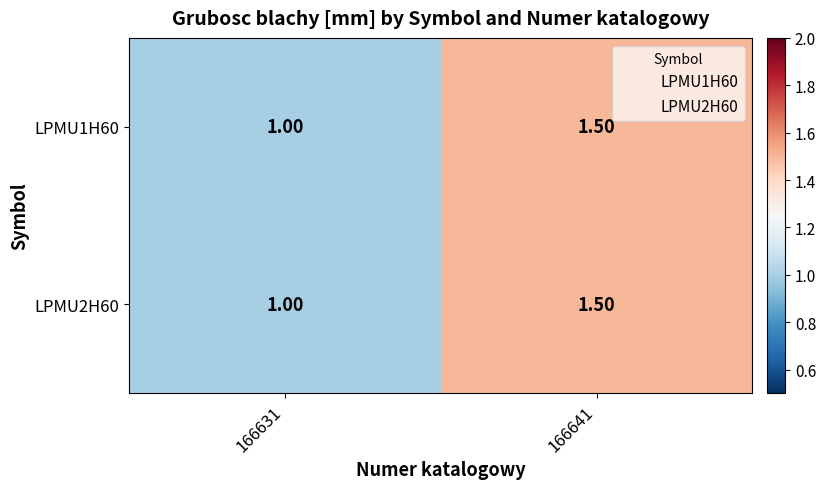

List the labels in order of LPMU1H60 value, smallest first.

166631, 166641